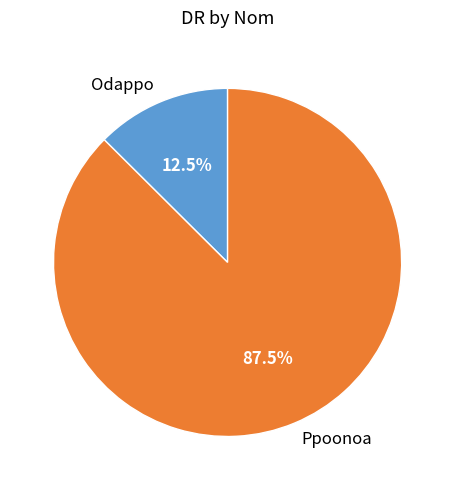

To the nearest percent, what is the difference between the Ppoonoa and Odappo slice percentages?

75%